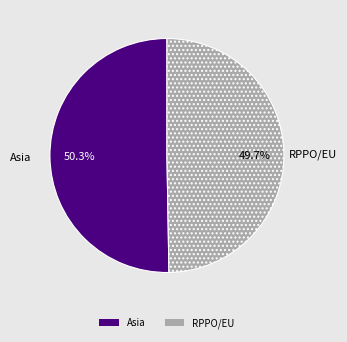

What is the largest slice in the pie chart?

Asia